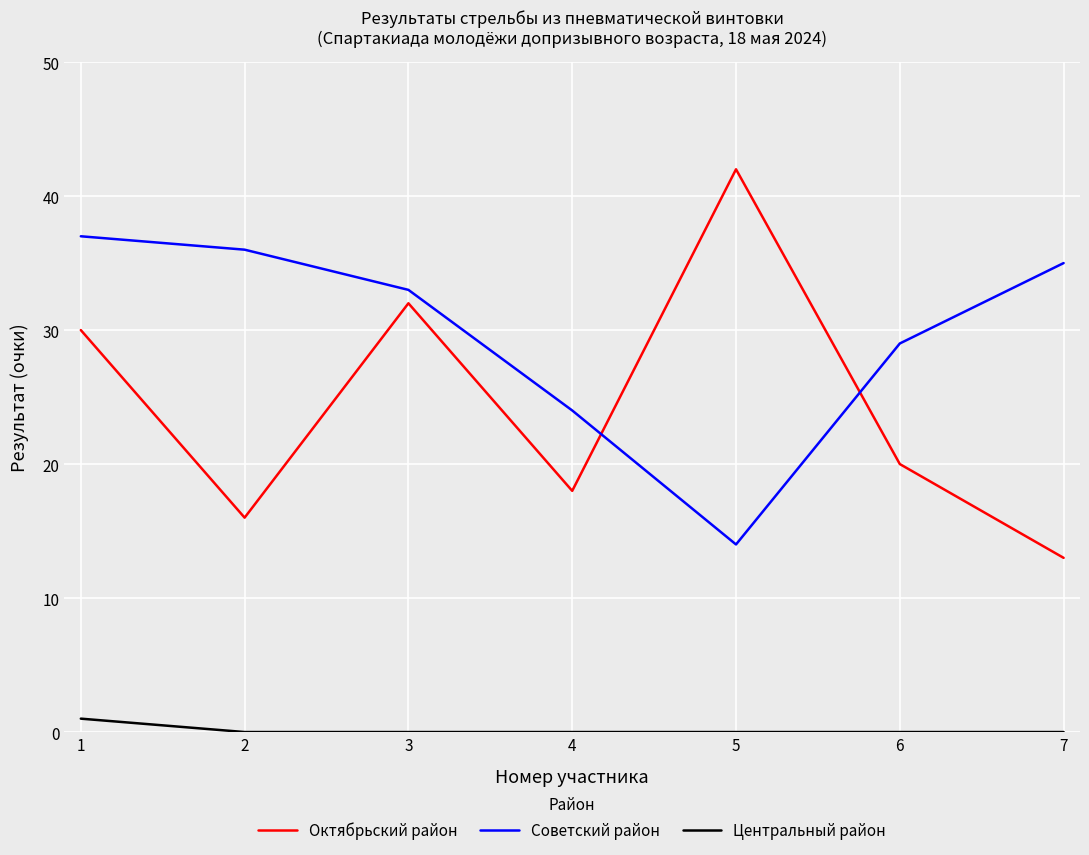

Is it true that Центральный район equals 0 at 3?

True